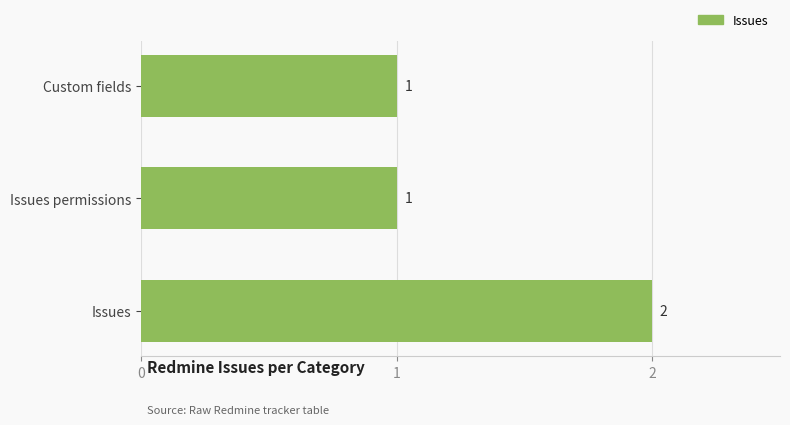

Reading bottom to top, transcribe all the data shown in this chart.

Issues=2	Issues permissions=1	Custom fields=1